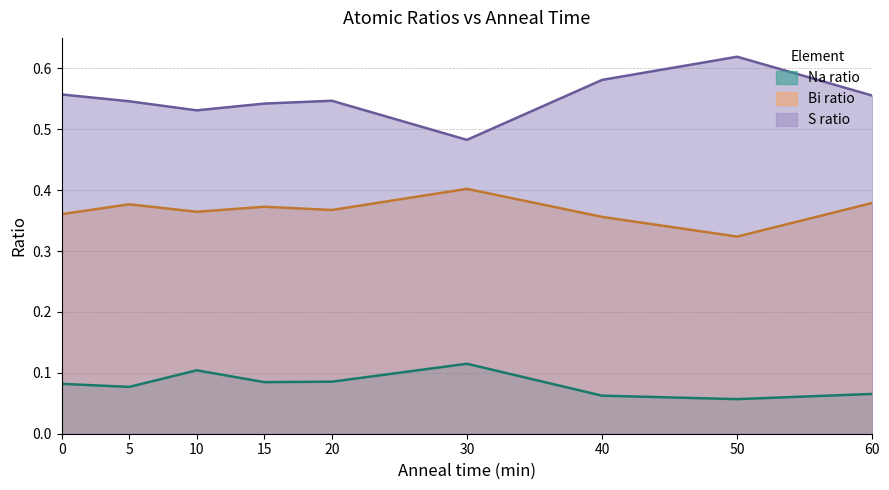

Count the number of categories in the chart.

9